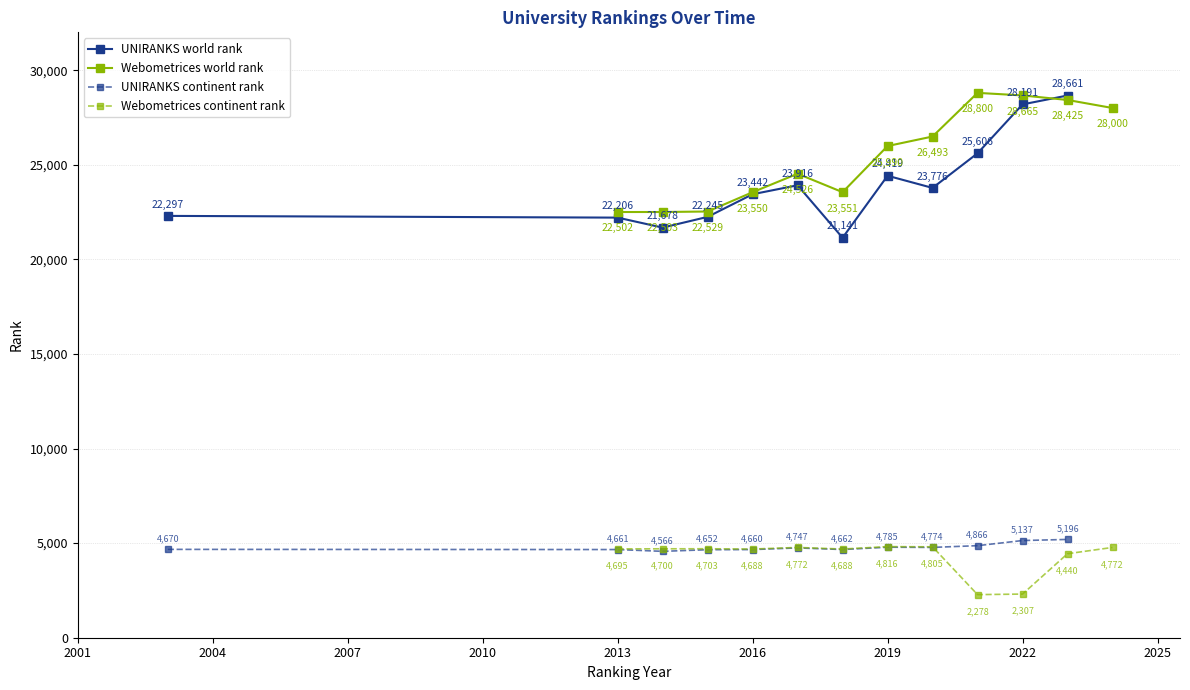

What is the maximum value shown in the chart?

28800